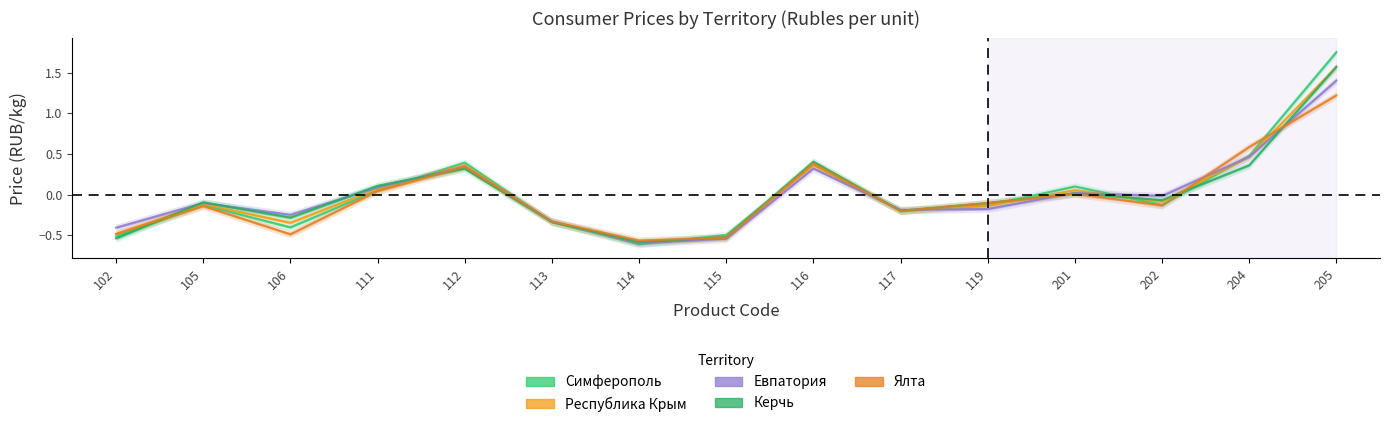

At which label is Керчь closest to 0?

201